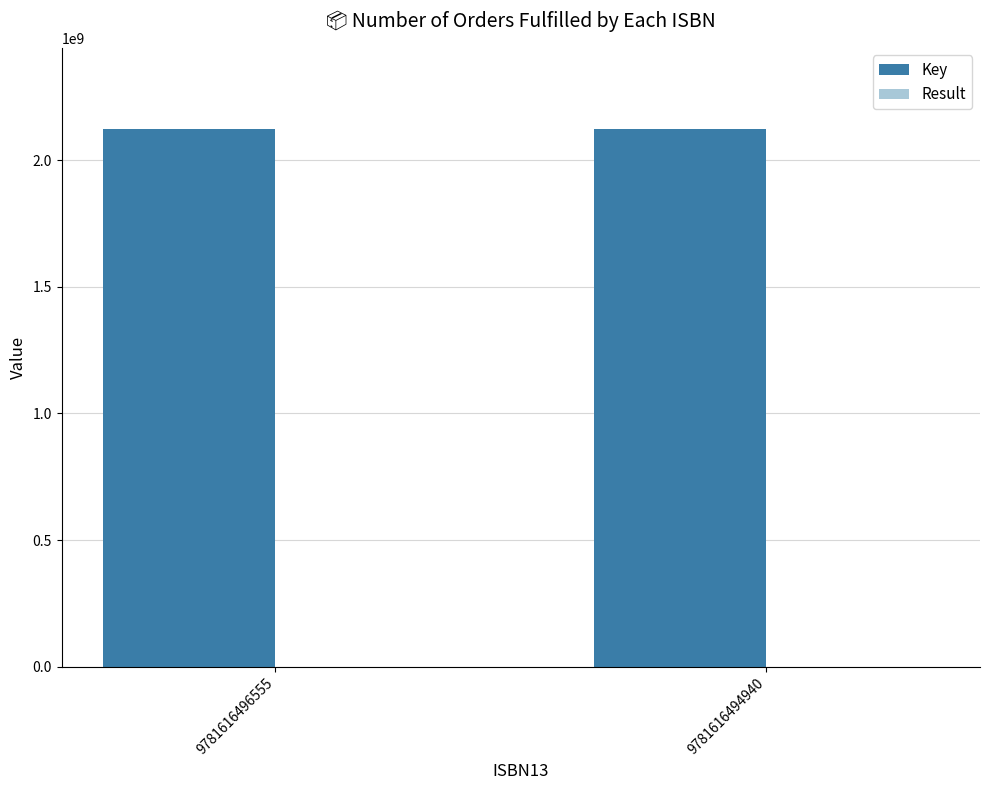

The value of Key at 9781616496555 is 2998456544. True or false?

False